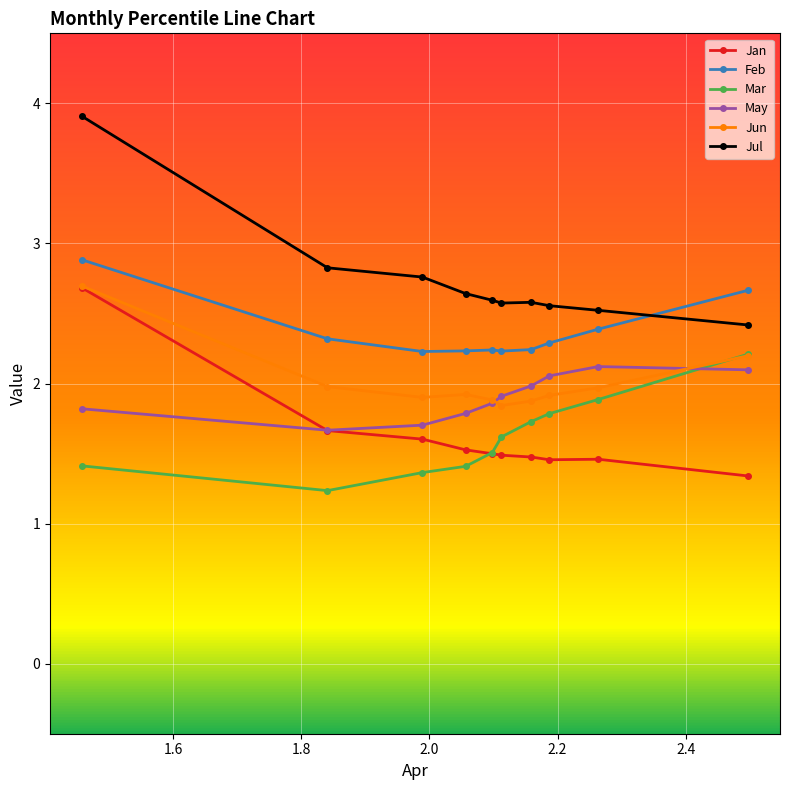

What is the smallest value displayed?

1.2